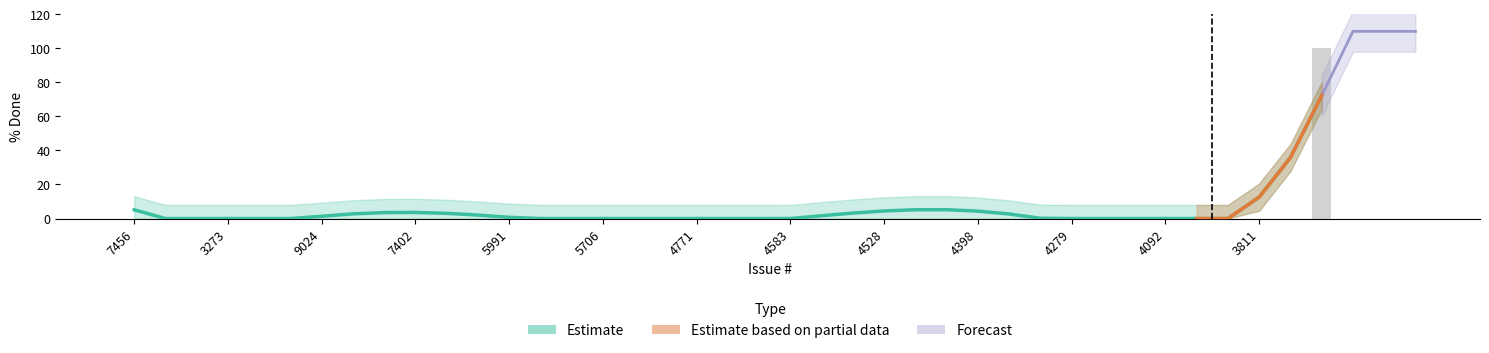

Which label corresponds to the largest value in the chart?

3613